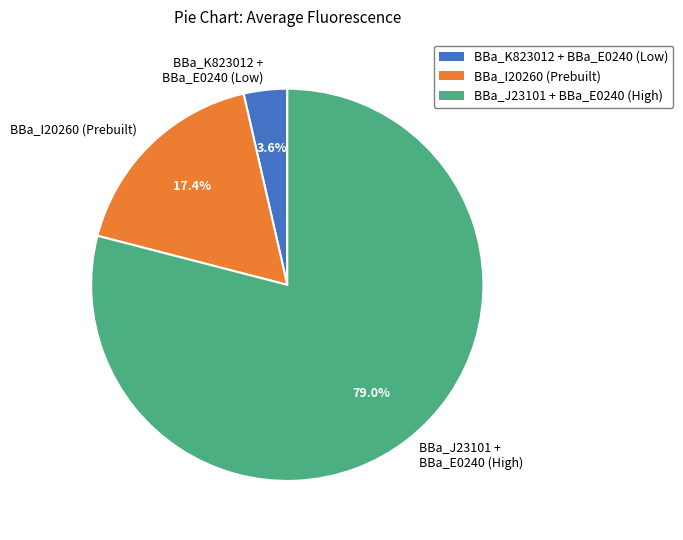

Rank the categories by value from highest to lowest.

BBa_J23101 + BBa_E0240 (High), BBa_I20260 (Prebuilt), BBa_K823012 + BBa_E0240 (Low)